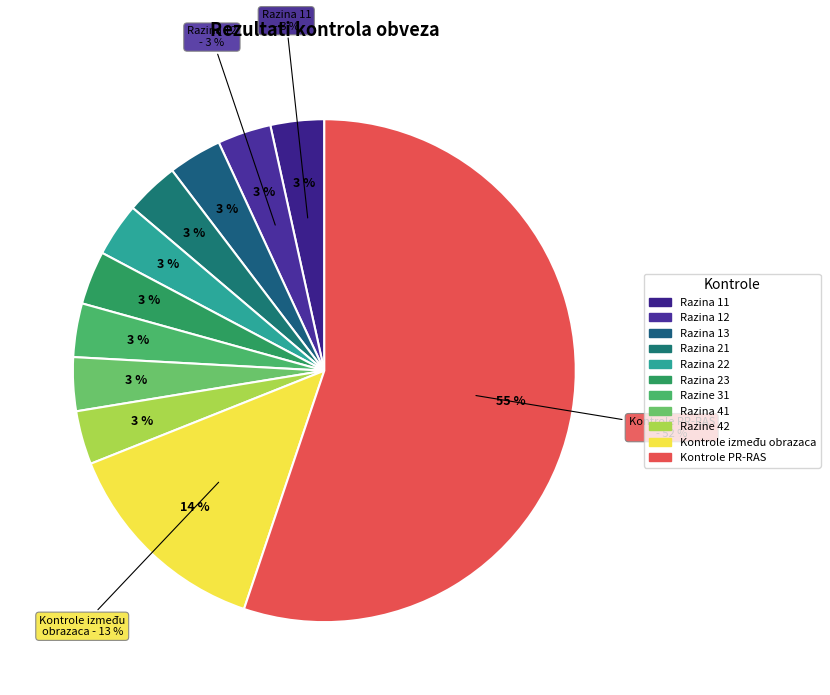

Between Razina 41 and Razina 21, which is larger?

Razina 41